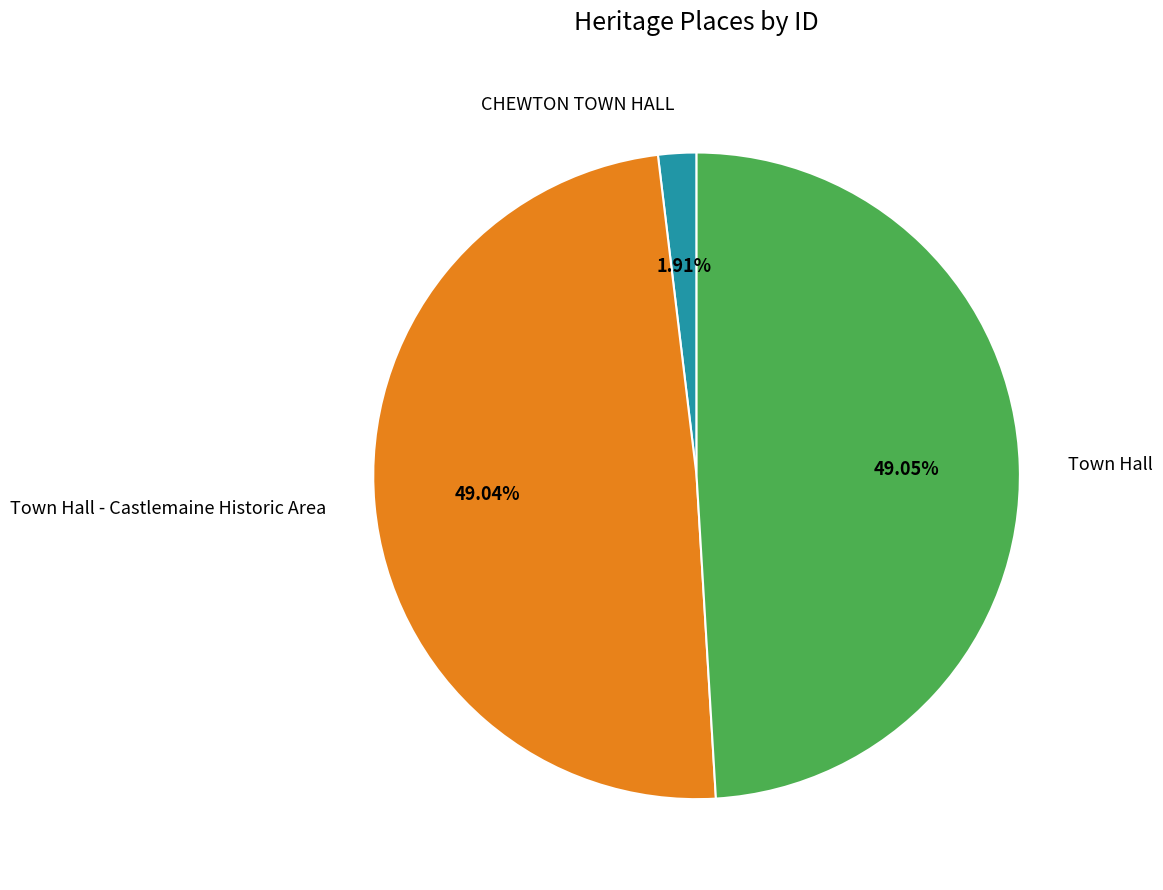

What is the ratio of the value at Town Hall to the value at Town Hall - Castlemaine Historic Area?

1.0